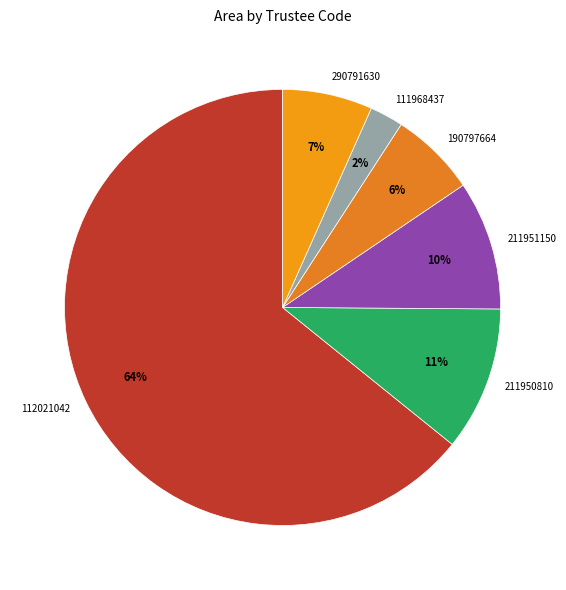

Count the number of slices in the pie.

6